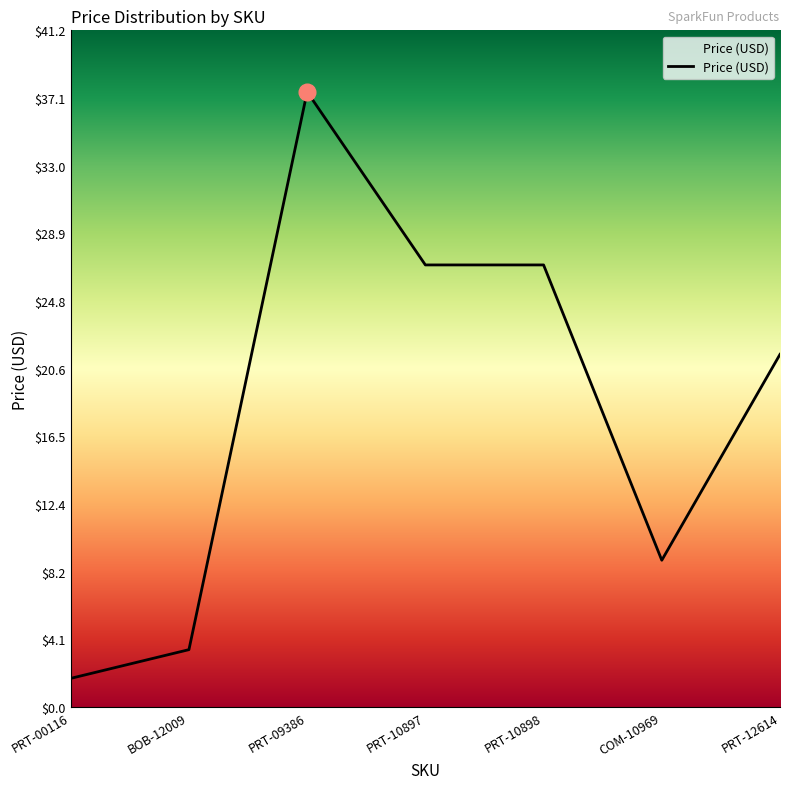

At which category does the chart reach its minimum across all series?

PRT-00116